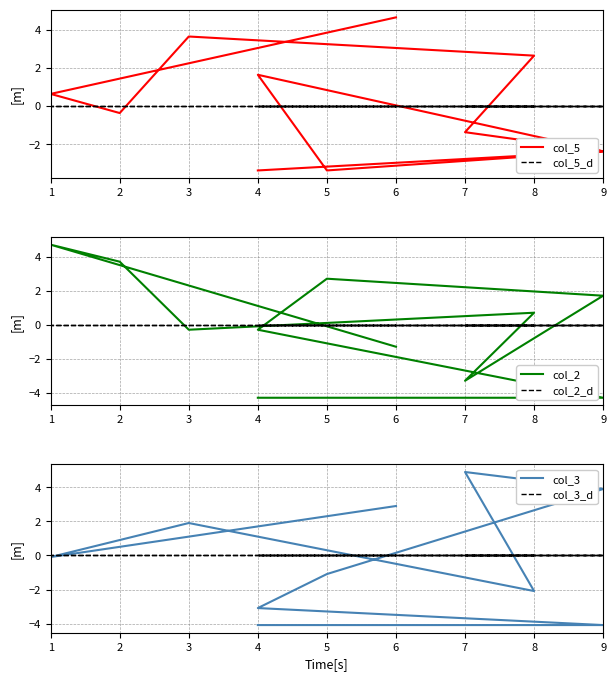

What is the maximum value for col_5?

4.6